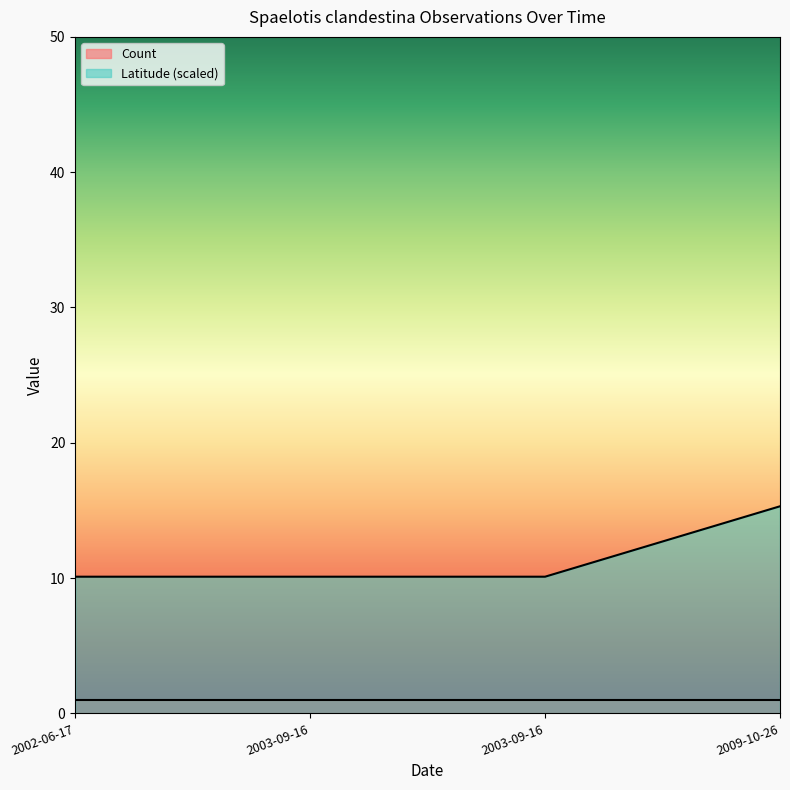

List the labels in order of value, smallest first.

2002-06-17, 2003-09-16, 2003-09-16, 2009-10-26